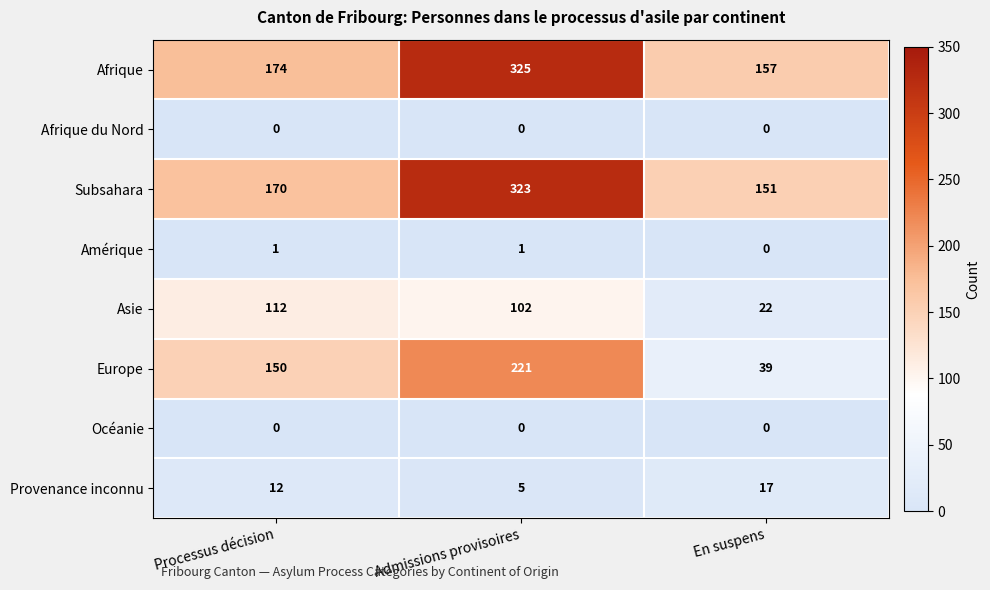

At which category does the chart reach its peak across all series?

Admissions provisoires